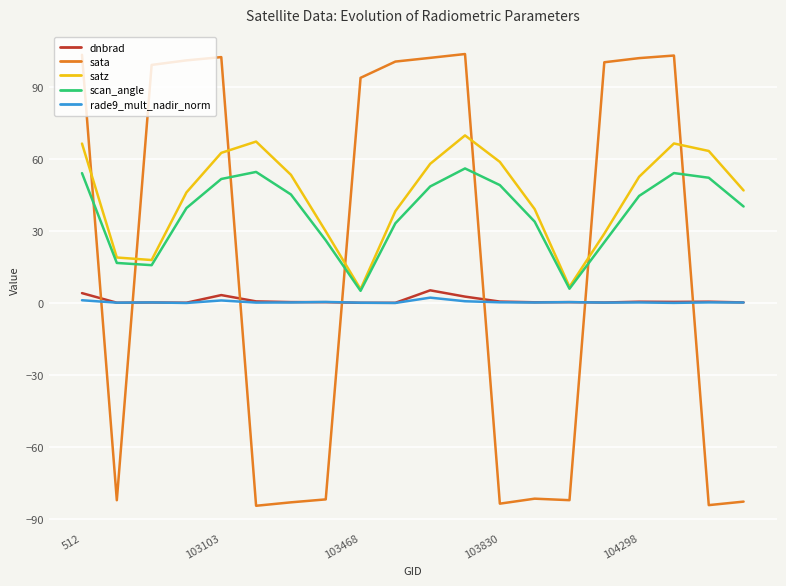

How many values in the sata series exceed 99?

10